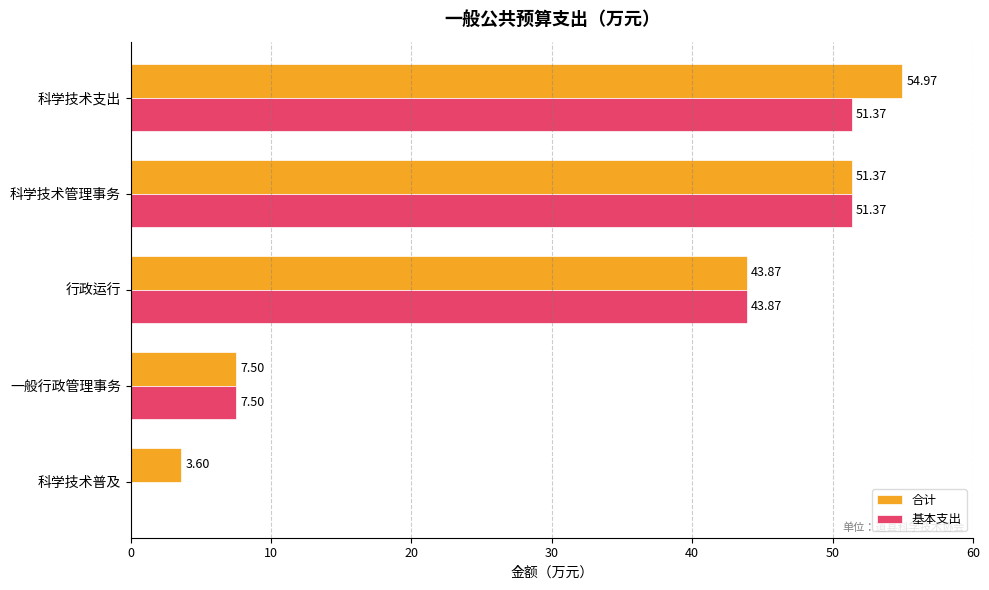

What is the sum of the 基本支出 values at 行政运行 and 科学技术管理事务?

95.2